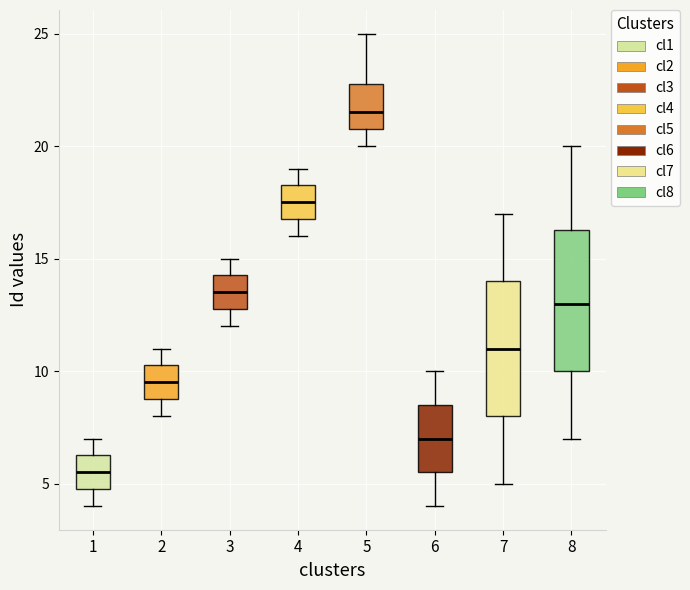

Reading left to right, transcribe this box plot: for each box, give where its median line is, the range the box spans, and where its two whiskers end, as read against the y-axis. The values are not printed on the chart, so give them approximately, as read against the axis.

1: median 5.5, box 5.0 to 6.5, whiskers 4.0 to 7.0
2: median 9.5, box 9.0 to 10.5, whiskers 8.0 to 11.0
3: median 13.5, box 13.0 to 14.5, whiskers 12.0 to 15.0
4: median 17.5, box 17.0 to 18.5, whiskers 16.0 to 19.0
5: median 21.5, box 21.0 to 23.0, whiskers 20.0 to 25.0
6: median 7.0, box 5.5 to 8.5, whiskers 4.0 to 10.0
7: median 11.0, box 8.0 to 14.0, whiskers 5.0 to 17.0
8: median 13.0, box 10.0 to 16.5, whiskers 7.0 to 20.0